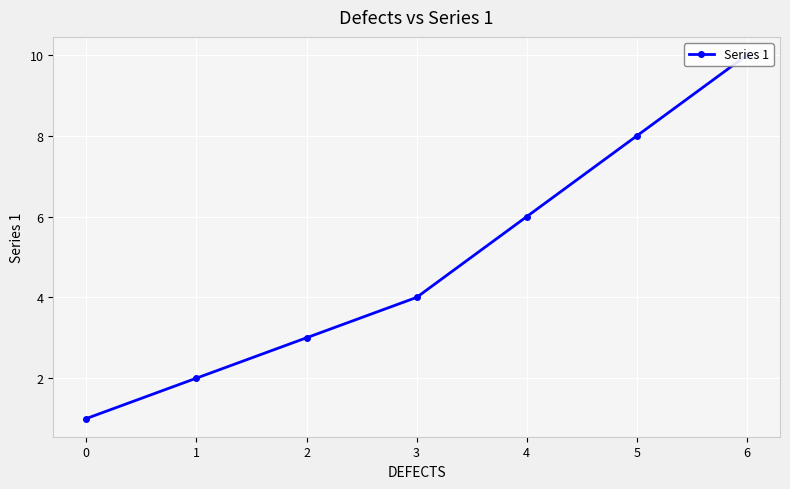

What is the sum of the values at 4 and 0?

7